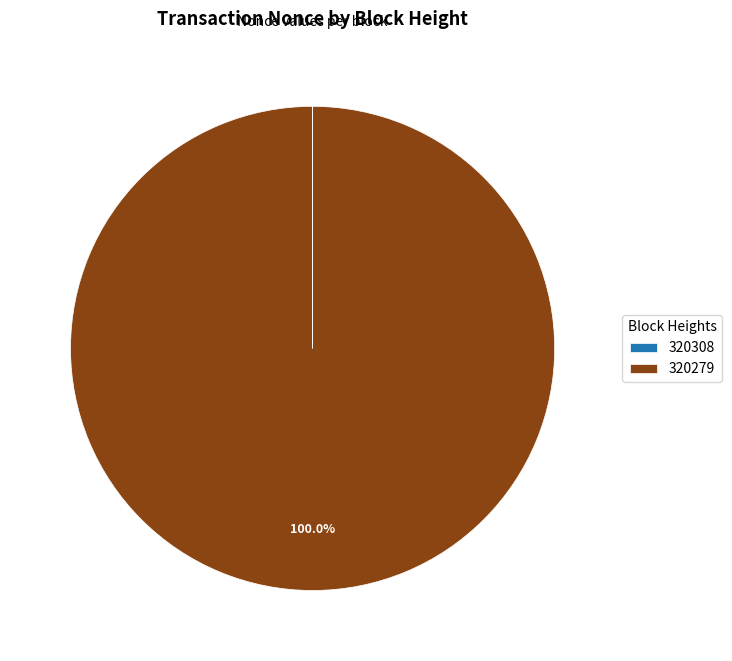

Which category accounts for the majority?

320279